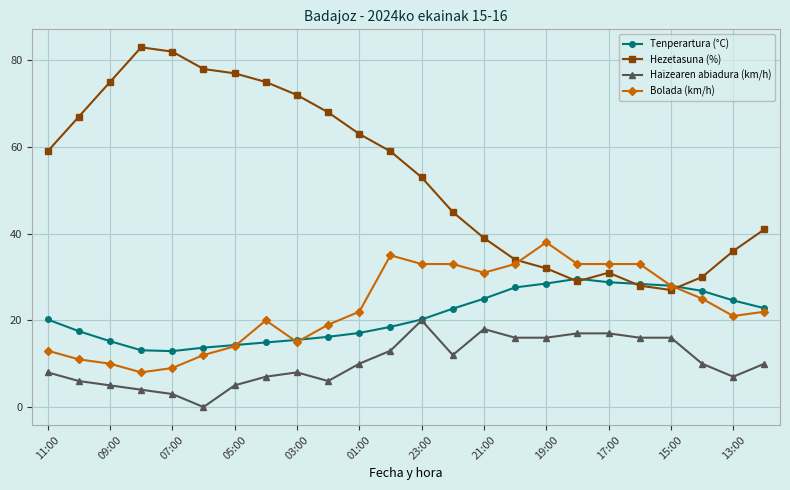

Which series has the largest total across all categories?

Hezetasuna (%)